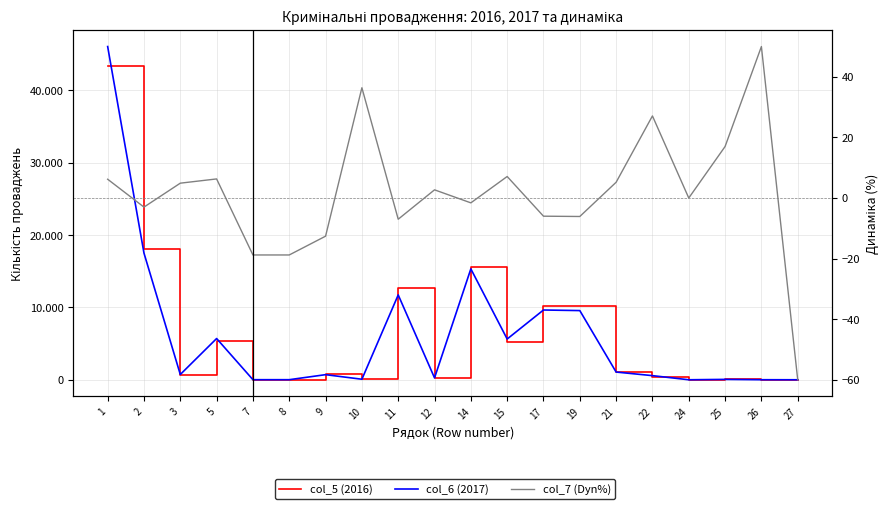

How many times do col_7 (Dyn%) and col_6 (2017) cross each other?

2